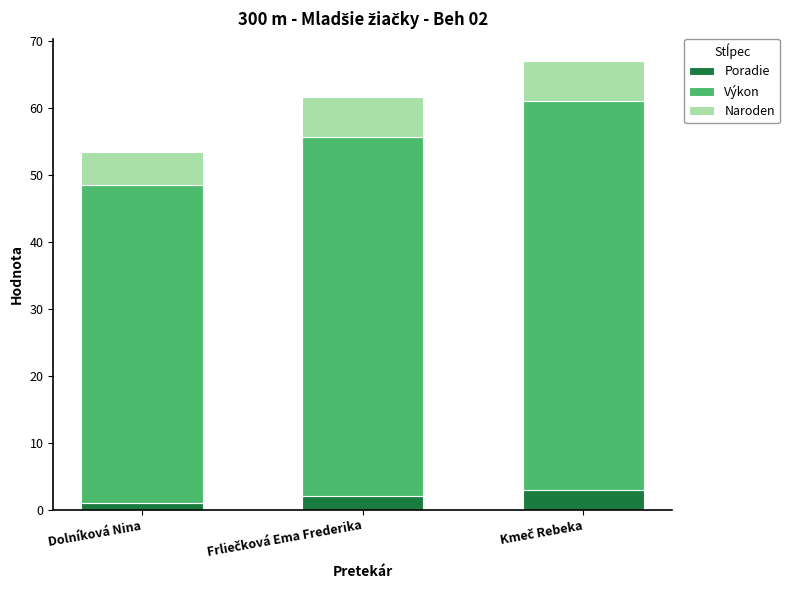

What is the average value of the Poradie series?

2.0